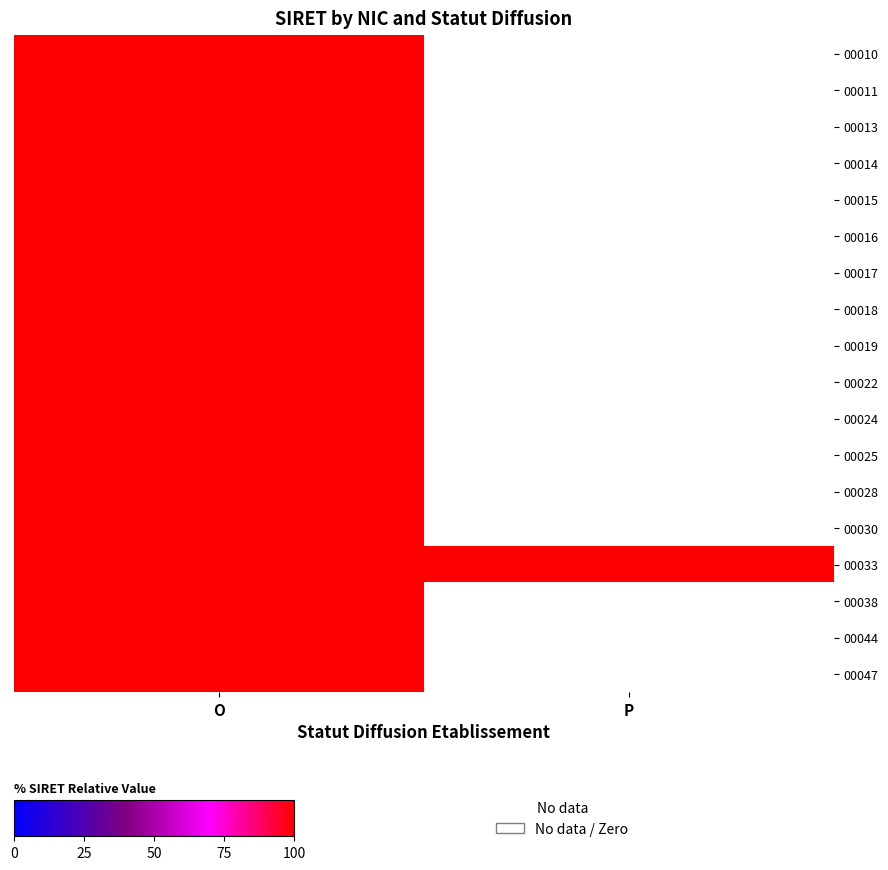

Which series has the largest total across all categories?

00033